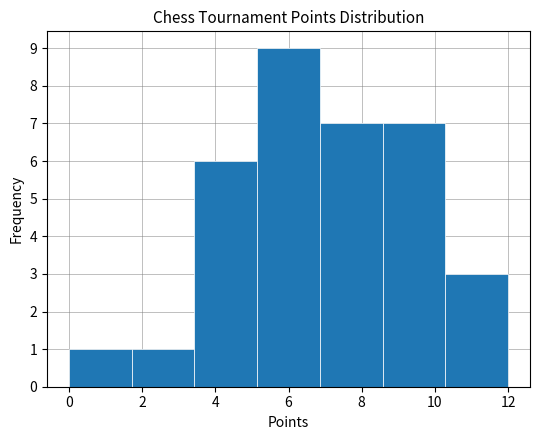

Reading left to right, list every bar in this chart as the range it spans on the x-axis followed by its height. Neither the bar edges nor the heights are printed on the chart, so give them approximately, as read against the axes.

0.0 to 1.8: 1
1.8 to 3.4: 1
3.4 to 5.2: 6
5.2 to 6.8: 9
6.8 to 8.6: 7
8.6 to 10.2: 7
10.2 to 12.0: 3